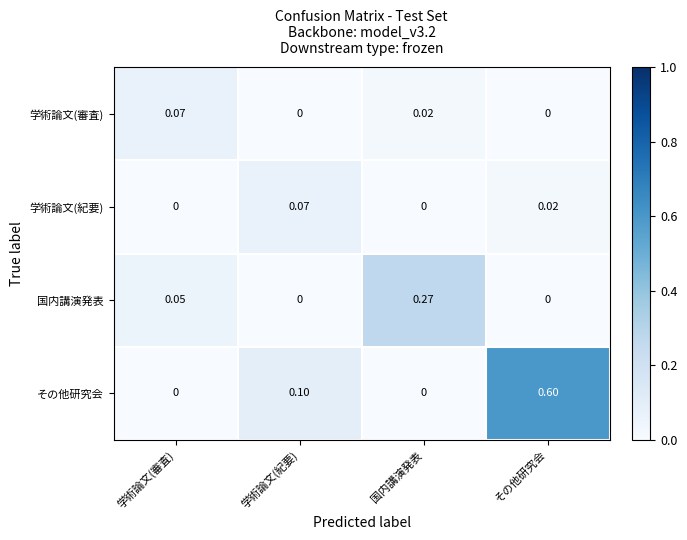

Which series has the largest total across all categories?

その他研究会